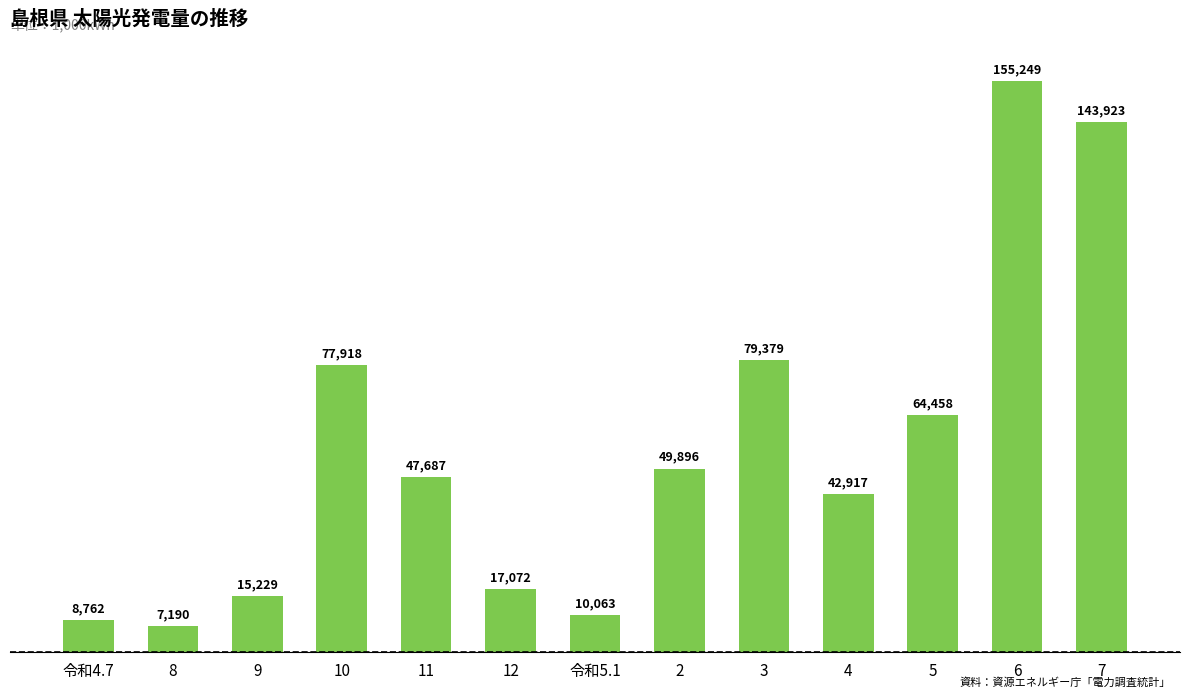

Reading left to right, list all the values displayed in this chart.

令和4.7=8762	8=7190	9=15229	10=77918	11=47687	12=17072	令和5.1=10063	2=49896	3=79379	4=42917	5=64458	6=155249	7=143923